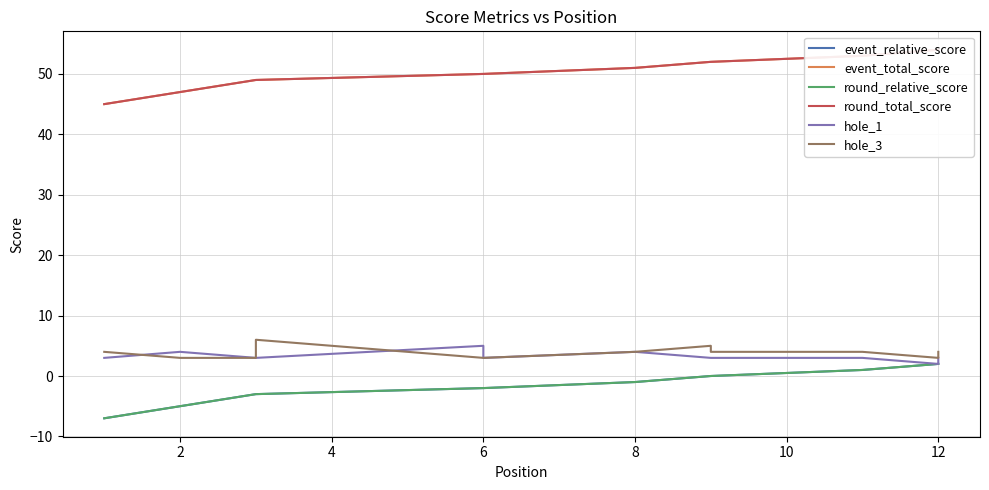

True or false: hole_3 and event_total_score intersect in this chart.

False